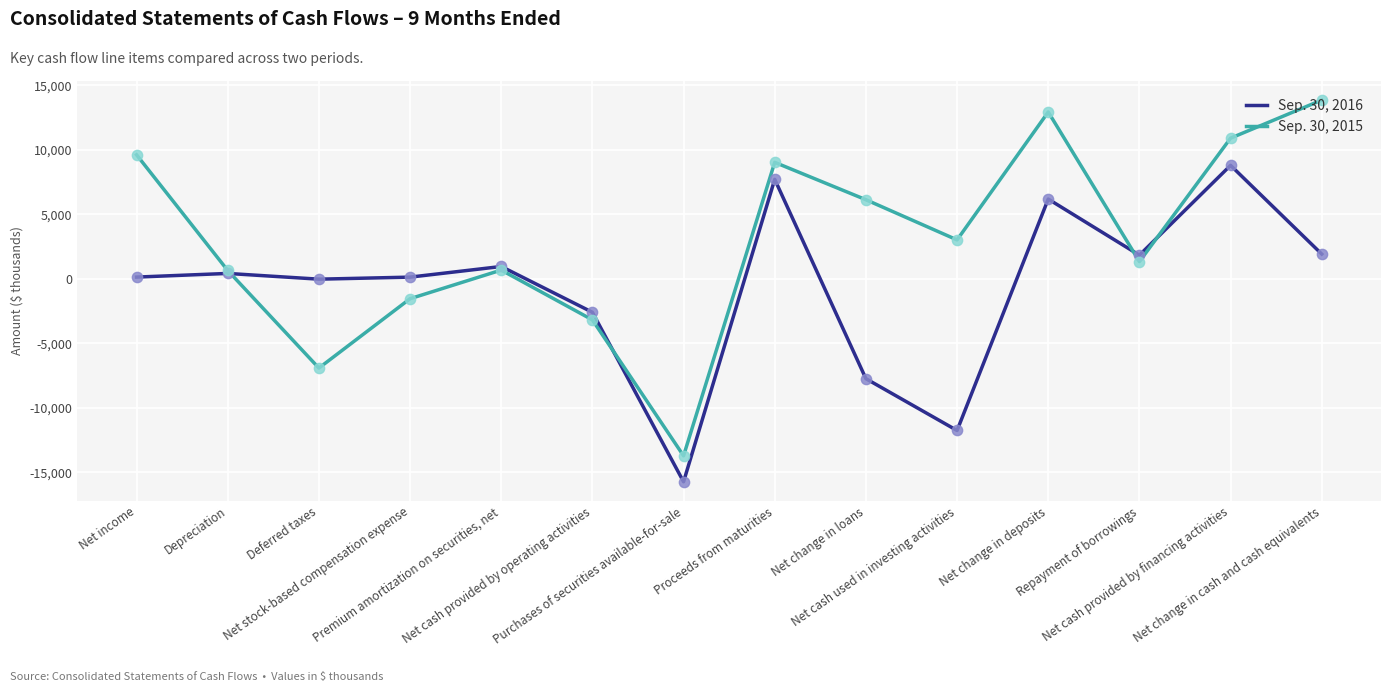

Which series has the largest range (max minus min)?

Sep. 30, 2015